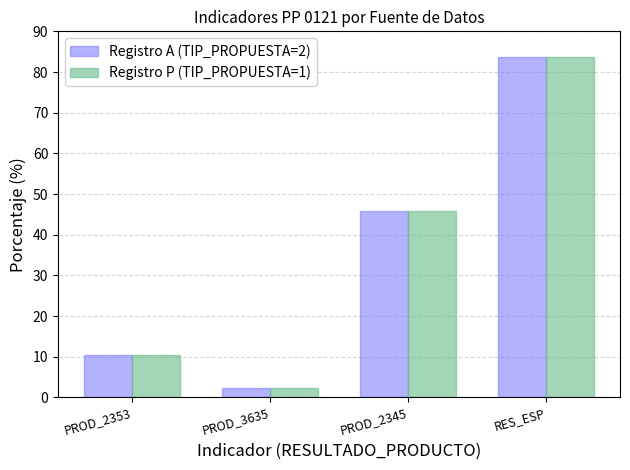

What is the maximum value for Registro A (TIP_PROPUESTA=2)?

83.8